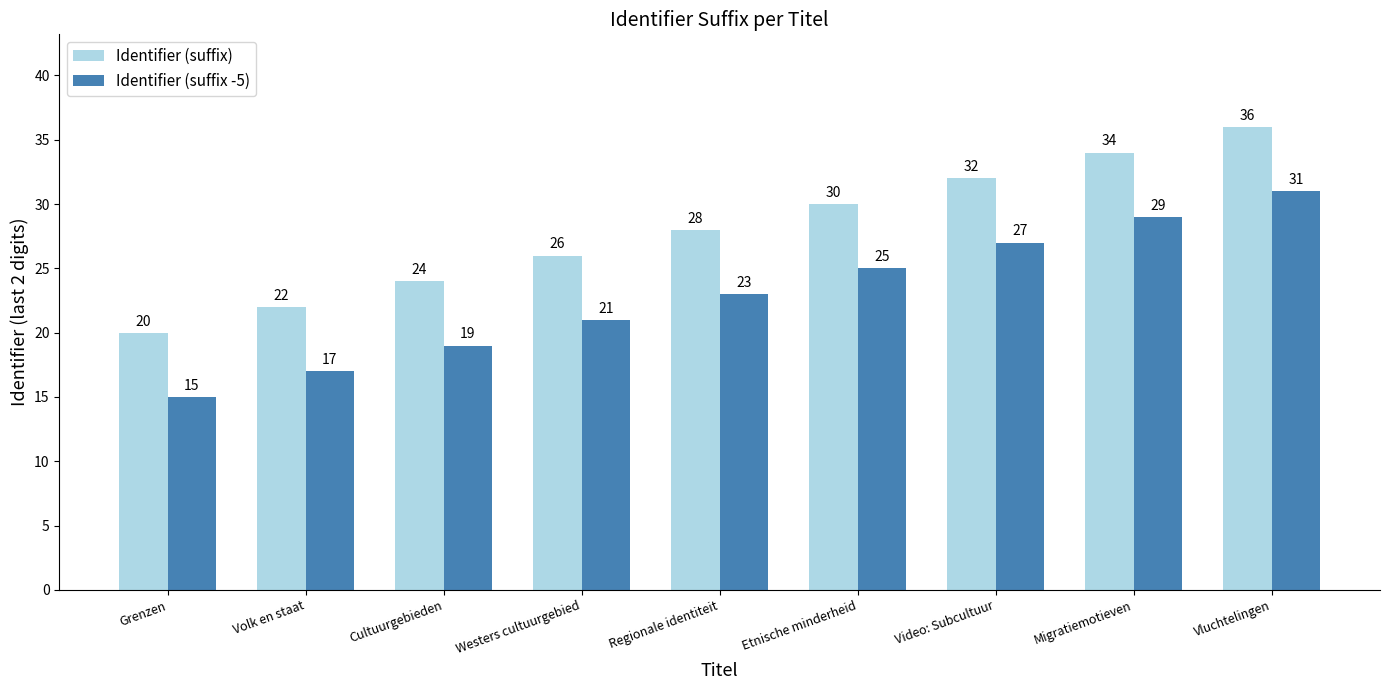

Does the chart contain stacked bars?

No